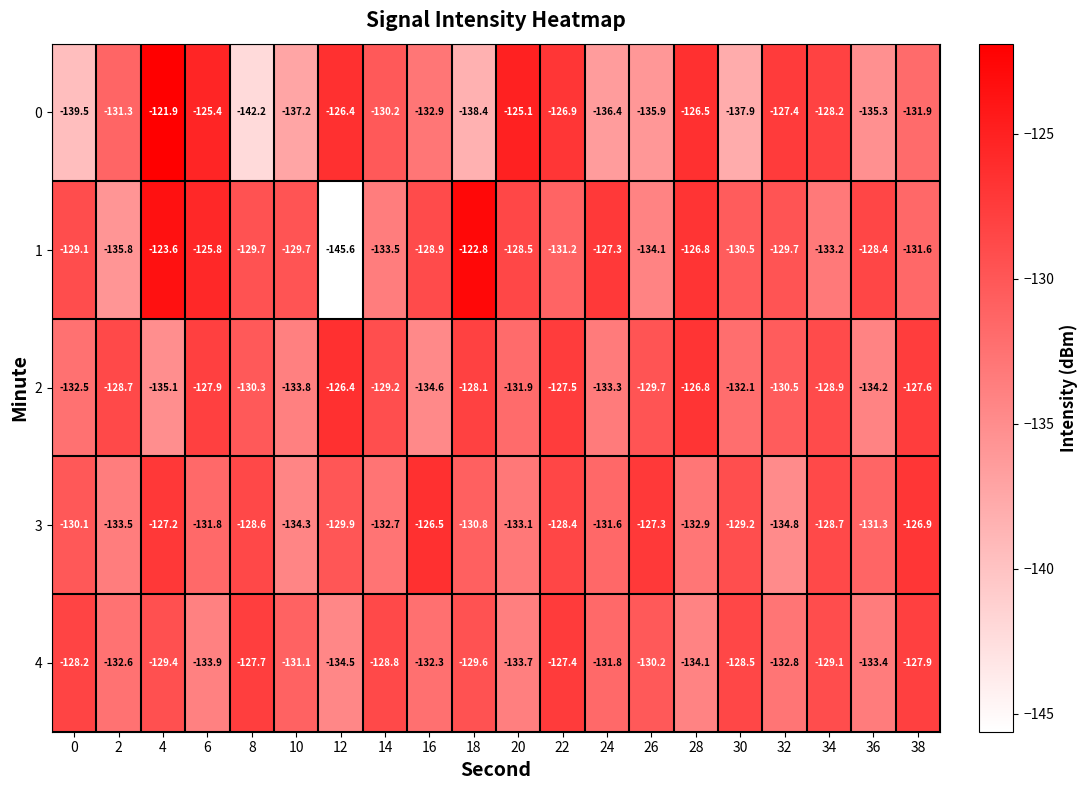

At which label does 1 first exceed -129?

4